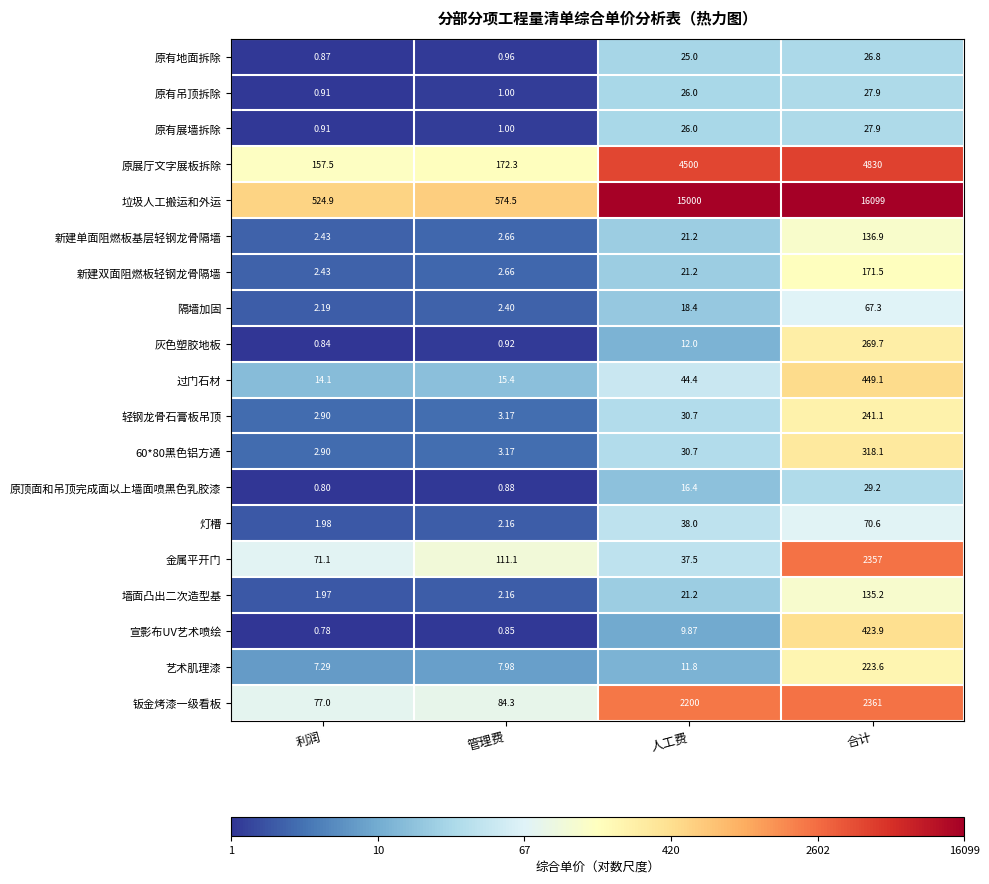

Which series has the largest total across all categories?

垃圾人工搬运和外运